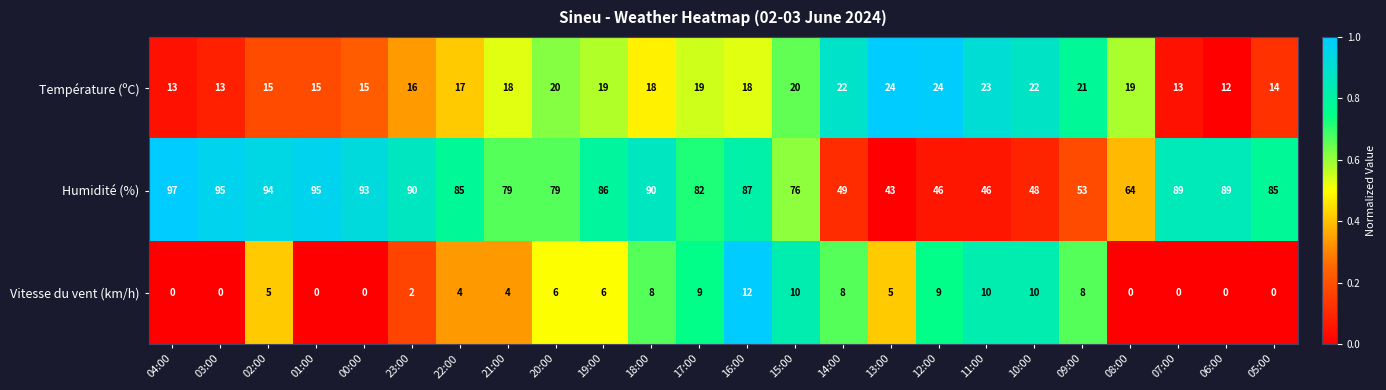

Rank the series by their average value, from highest to lowest.

Humidité (%), Température (ºC), Vitesse du vent (km/h)